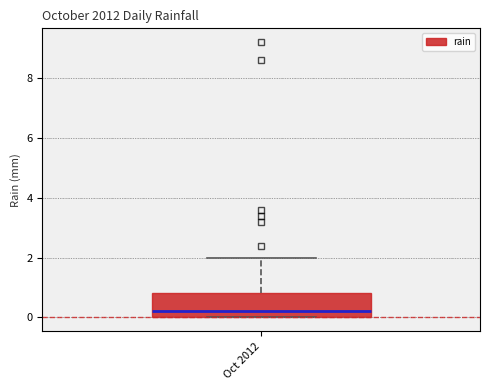

Read this box plot against the y-axis: the position of the median line, the range covered by the box, and the ends of both whiskers. The values are not printed on the chart, so give them approximately, as read against the axis.

median 0.2, box 0.0 to 0.8, whiskers 0.0 to 2.0